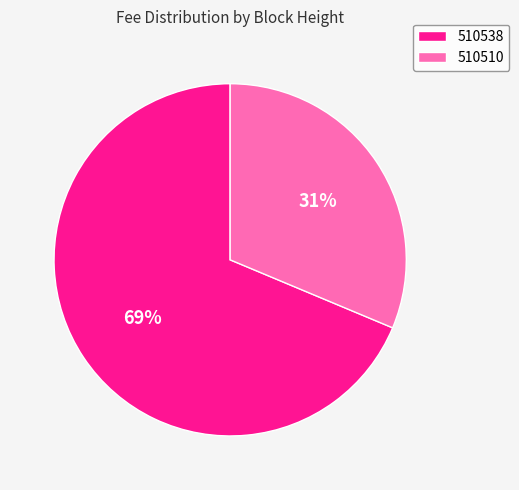

The 510510 slice represents 31% of the pie. True or false?

True